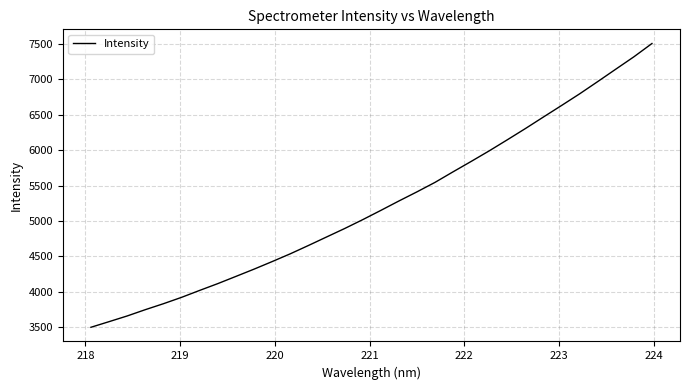

Does the chart display data point markers on the line(s)?

No